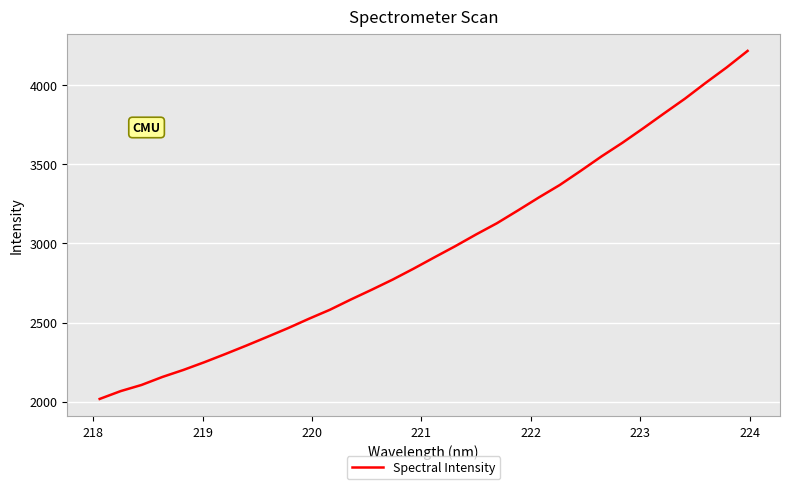

What is the difference between the maximum and minimum values?

2199.5